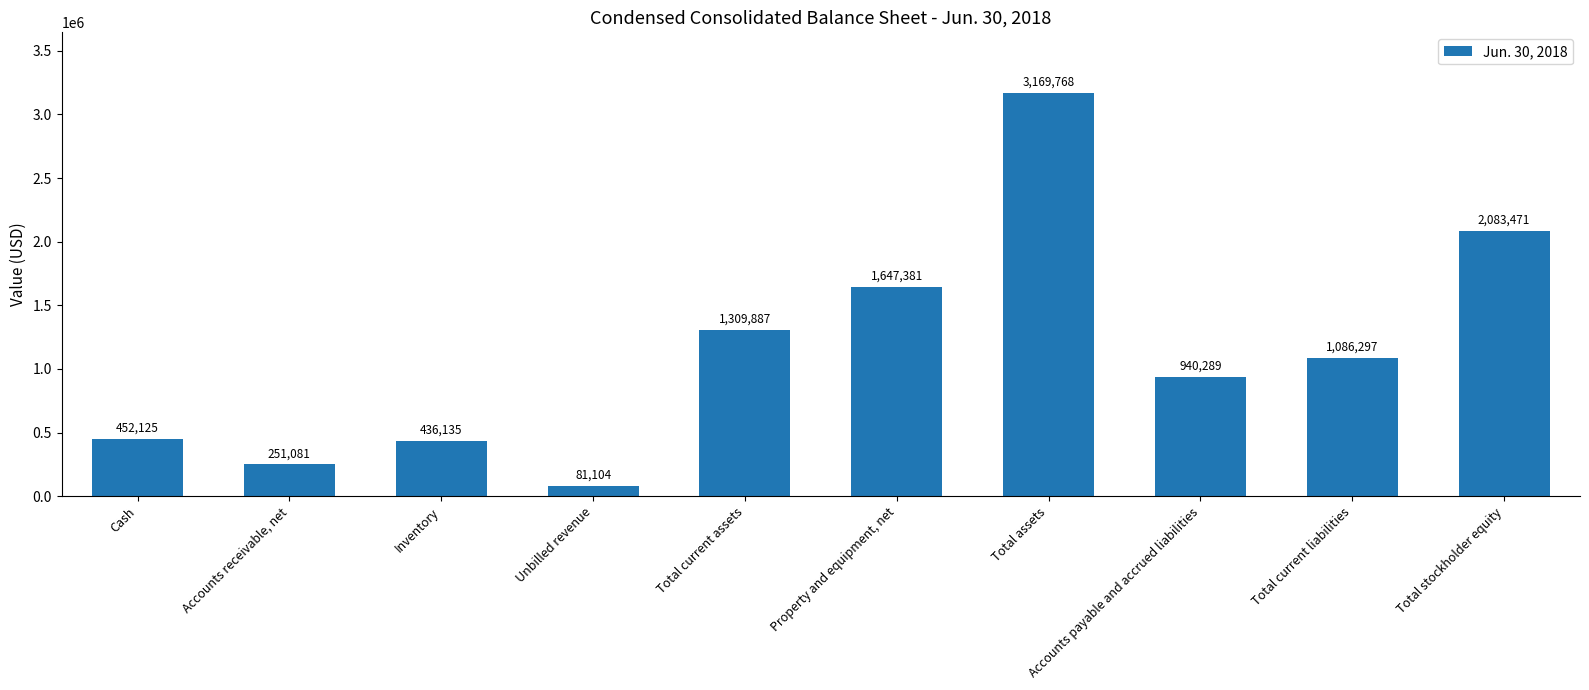

Reading left to right, what are all the values shown in this chart?

452125	251081	436135	81104	1309887	1647381	3169768	940289	1086297	2083471